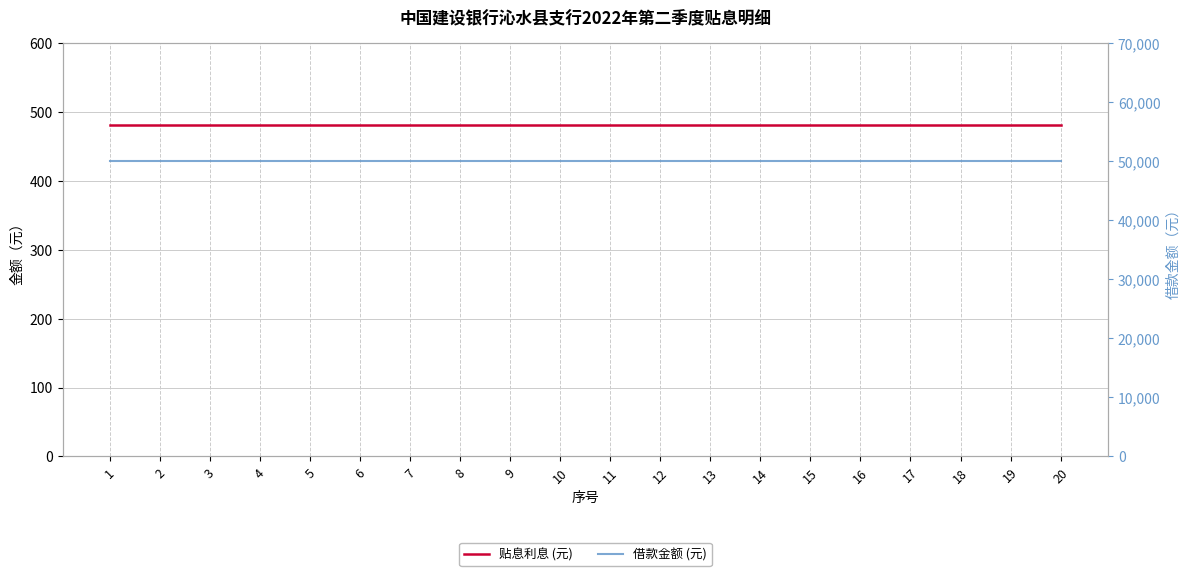

True or false: 借款金额 (元) has a value of 50000.0 at 4.

True